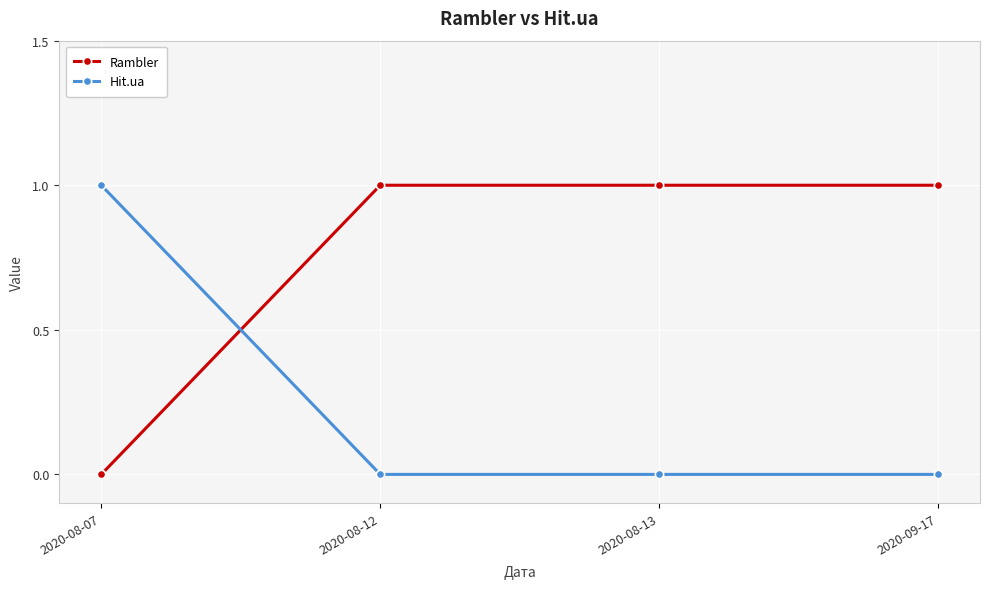

Count the Hit.ua values in the range 0 to 1.

4